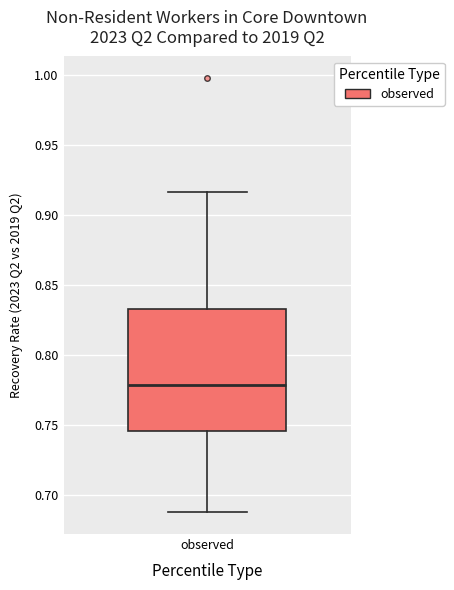

Transcribe this box plot: give where the median line is, the range the box spans, and where the two whiskers end, as read against the y-axis. The values are not printed on the chart, so give them approximately, as read against the axis.

median 0.780, box 0.745 to 0.835, whiskers 0.690 to 0.915